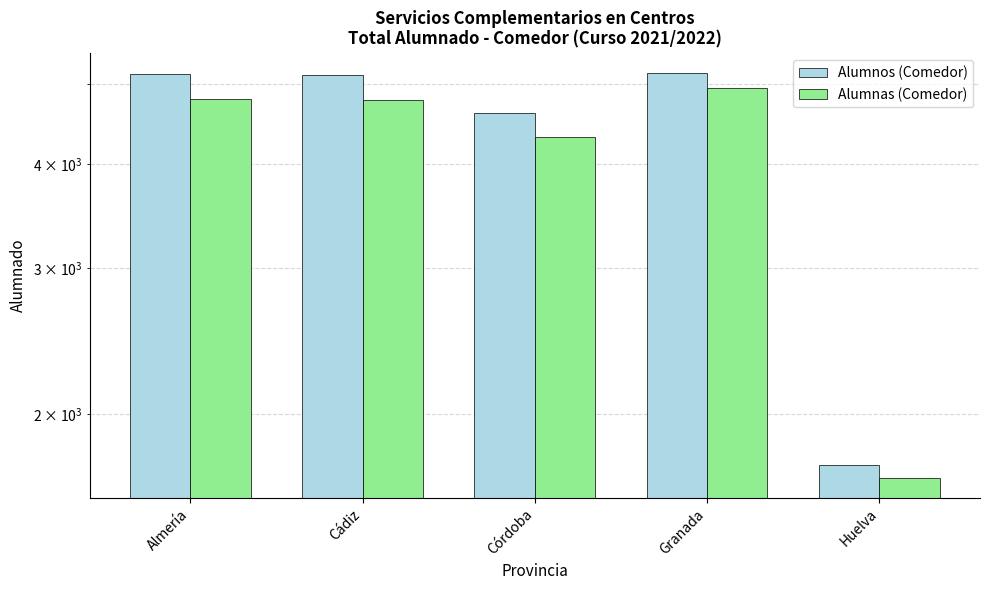

True or false: Alumnas (Comedor) has a value of 8075 at Almería.

False